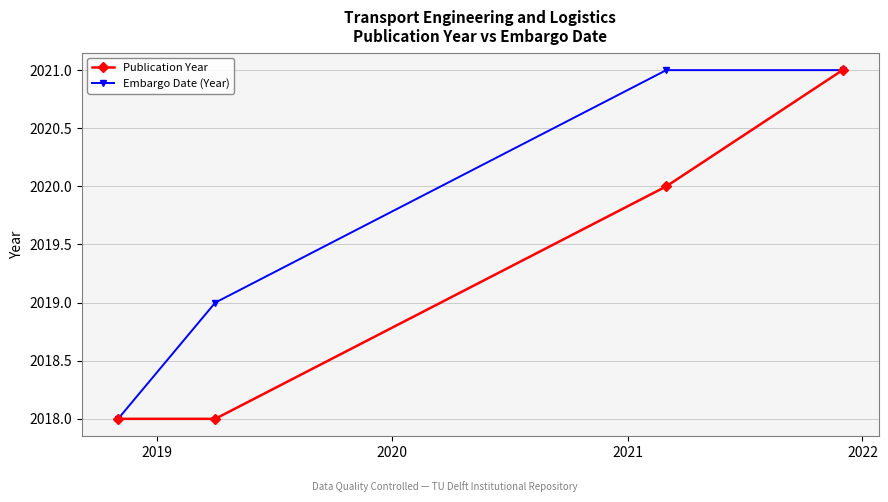

Reading left to right, extract all data points from this chart.

Publication Year: 2018	2018	2020	2021
Embargo Date (Year): 2018	2019	2021	2021